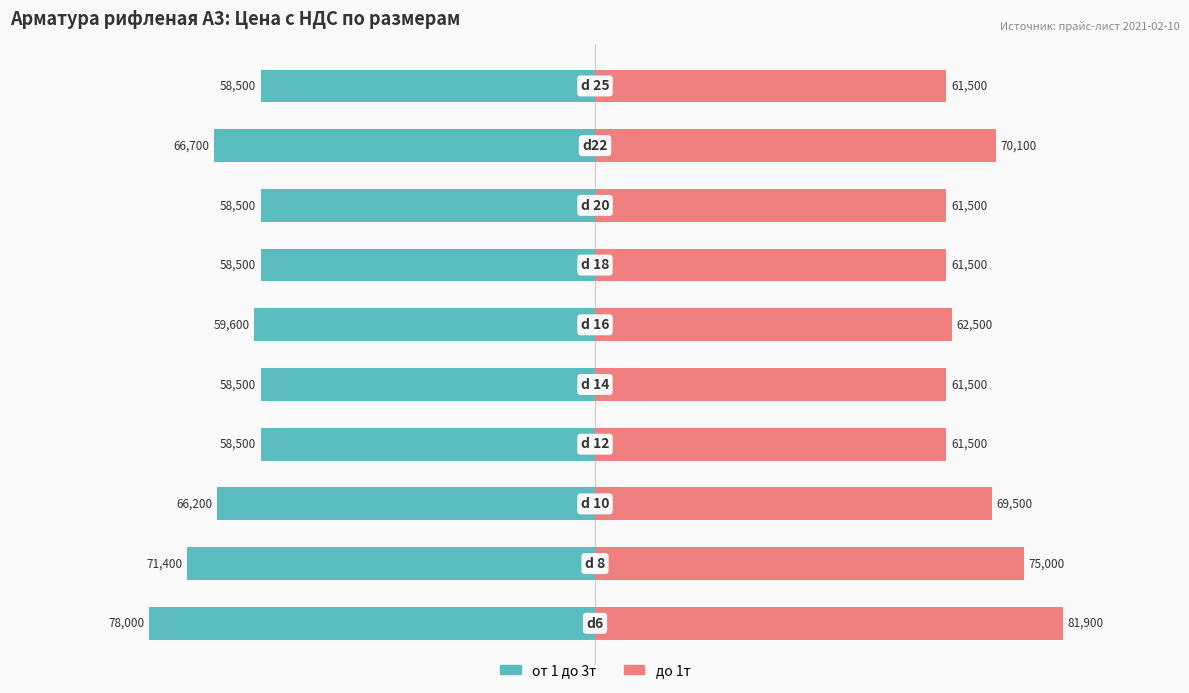

Count the number of data series in this chart.

2